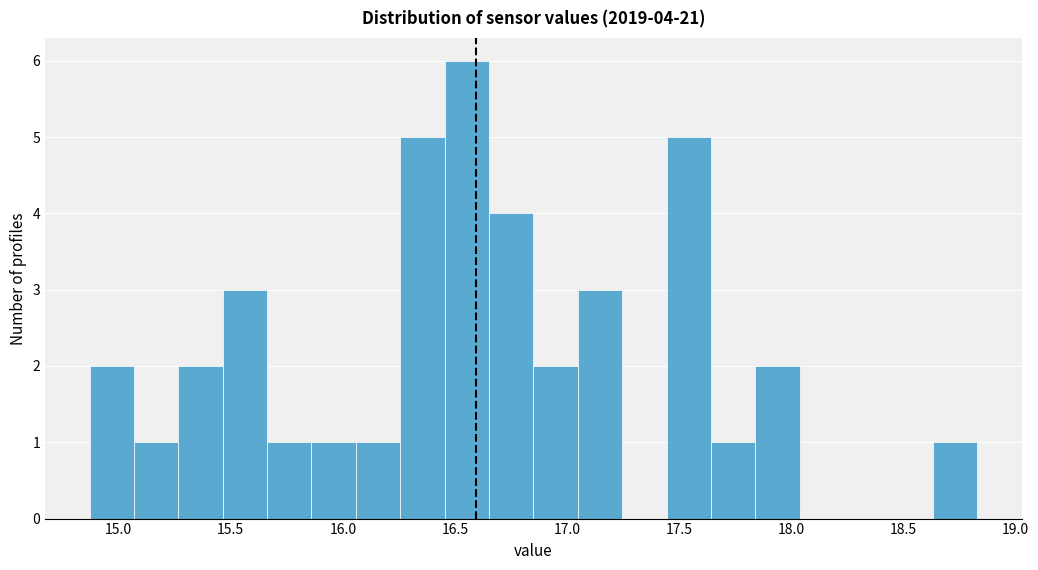

Around what value on the x-axis is the tallest bar? Give the approximate position of its centre, as read against the axis.

16.55